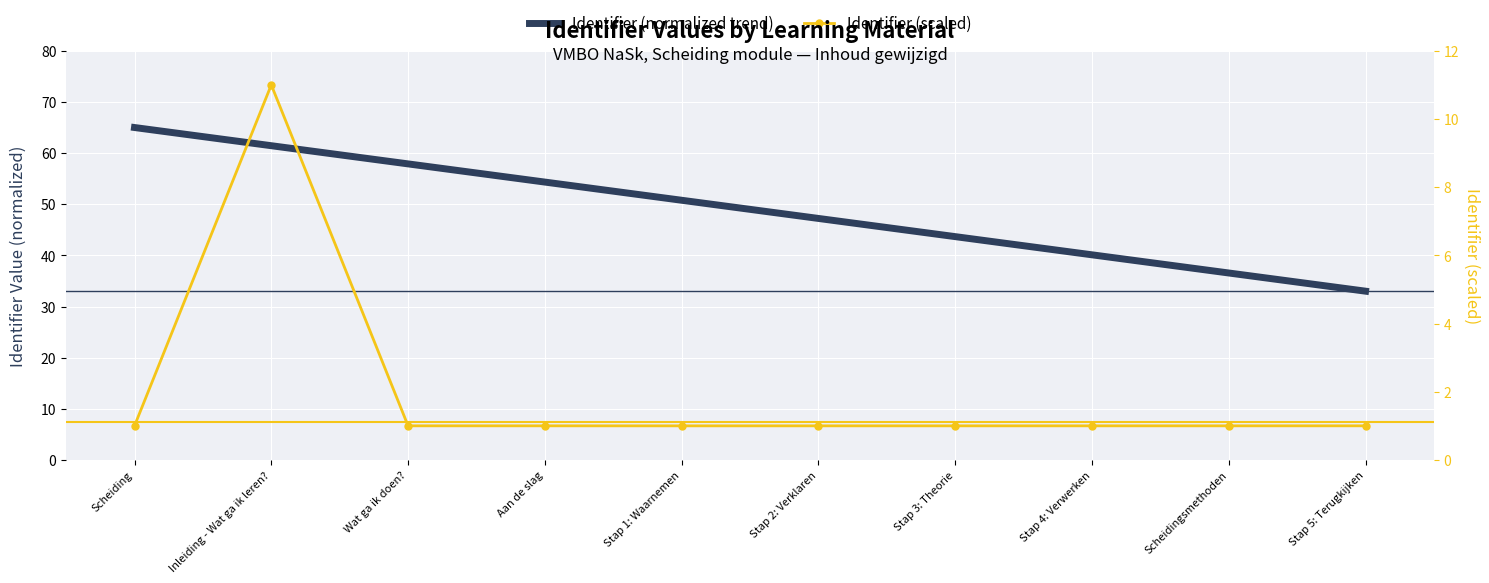

Between Wat ga ik doen? and Stap 4: Verwerken, which series saw the biggest shift?

Identifier (normalized trend)